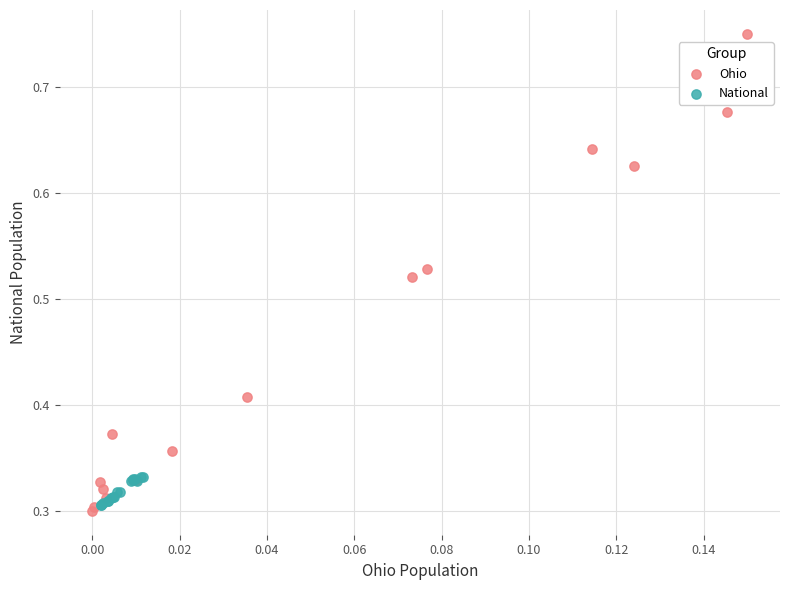

Which series has the widest spread of Y values?

Ohio